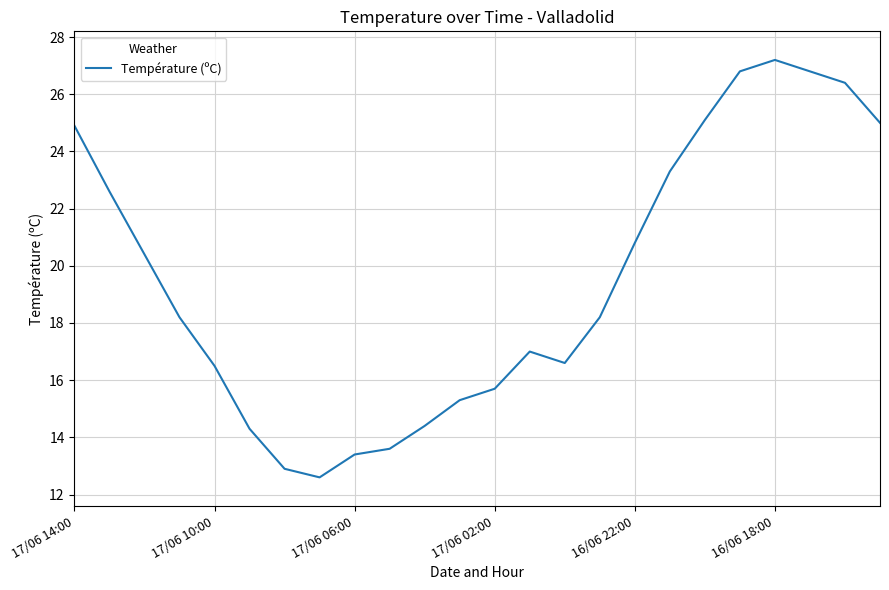

What is the maximum value shown in the chart?

27.2